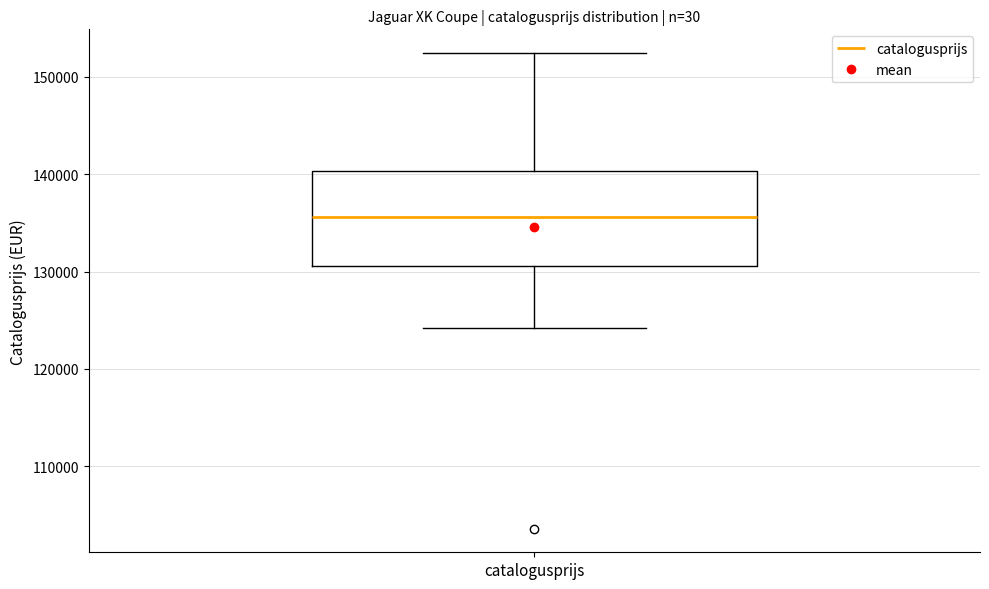

Transcribe this box plot: give where the median line is, the range the box spans, and where the two whiskers end, as read against the y-axis. The values are not printed on the chart, so give them approximately, as read against the axis.

median 136000, box 131000 to 140000, whiskers 124000 to 152000